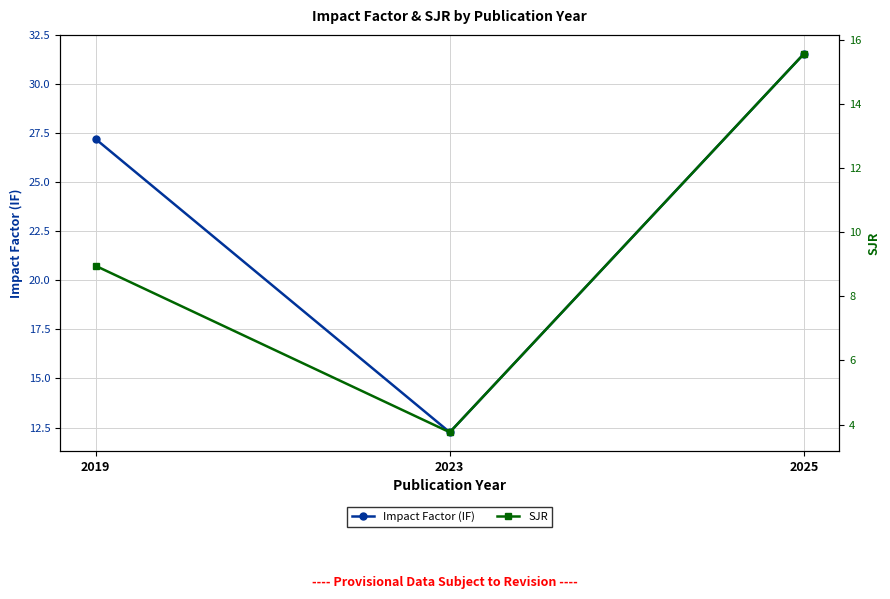

List the series in order of their peak value, highest first.

Impact Factor (IF), SJR